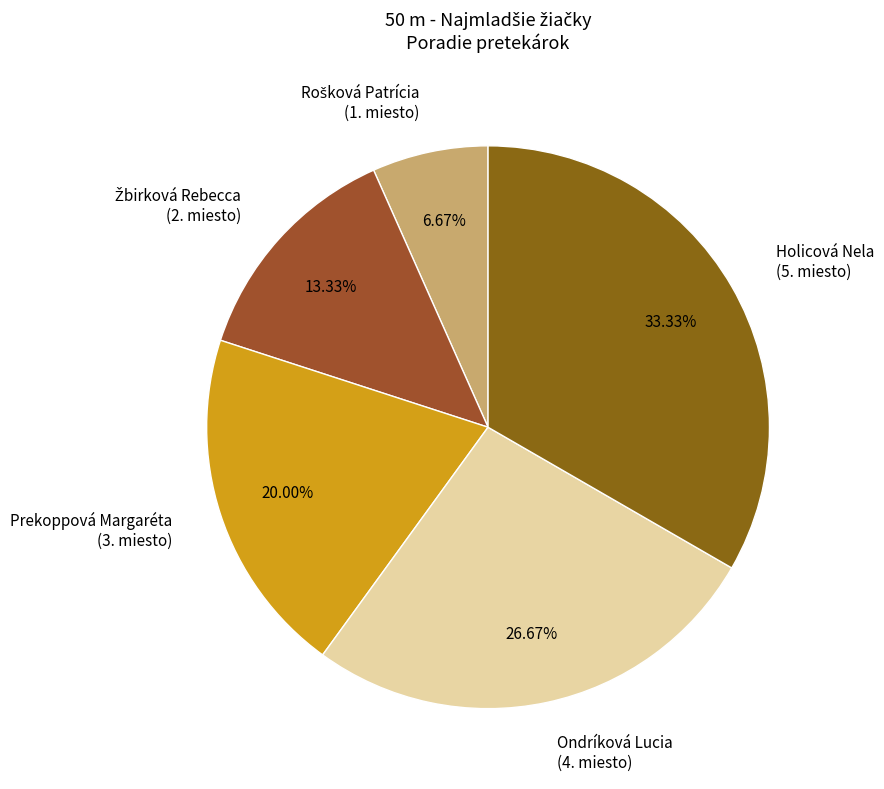

Between Ondríková Lucia (4. miesto) and Prekoppová Margaréta (3. miesto), which is larger?

Ondríková Lucia (4. miesto)